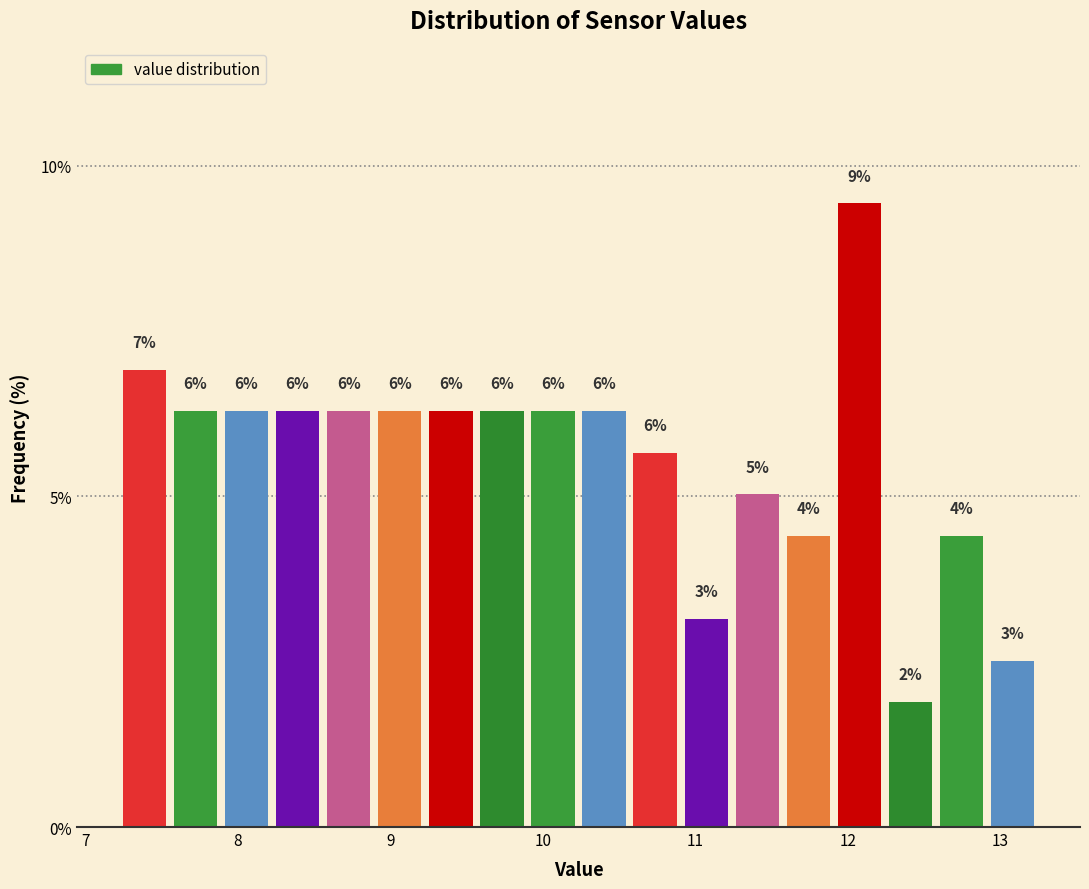

Around what value on the x-axis is the tallest bar? Give the approximate position of its centre, as read against the axis.

12.1